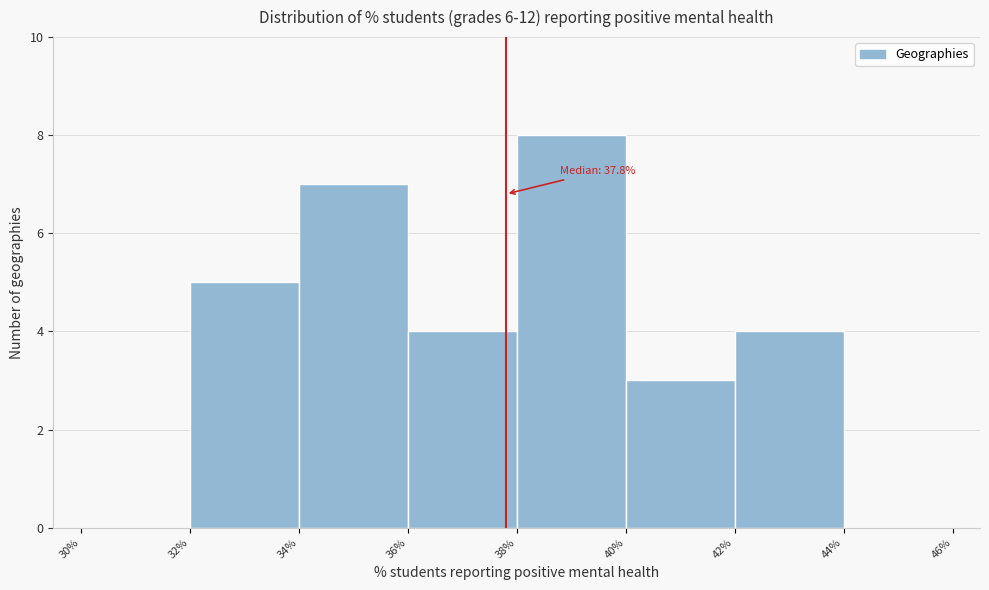

Which range on the x-axis has the tallest bar?

38% to 40%